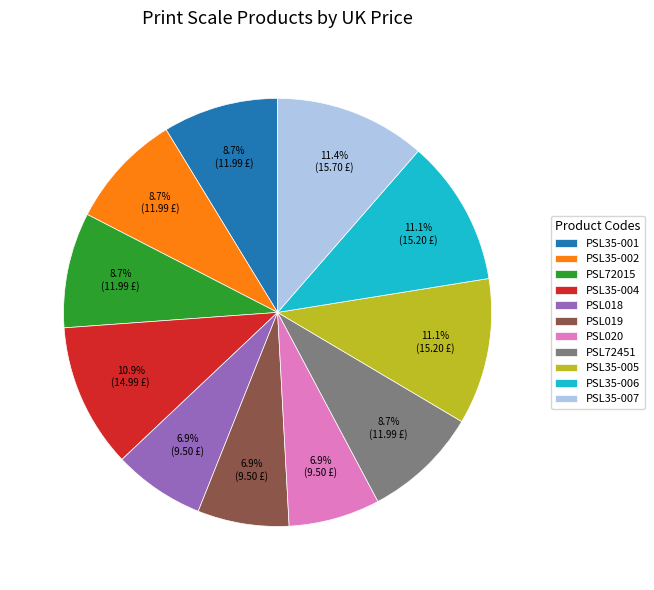

How much of the chart is everything except PSL35-007?

88.6%